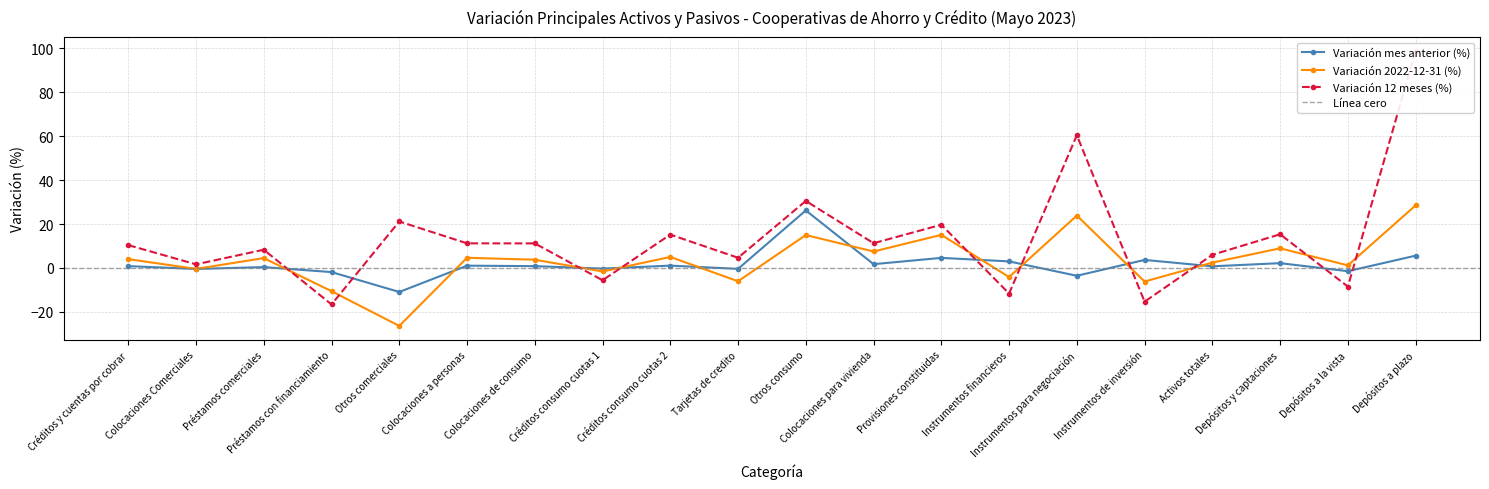

What is the total value across all series at Créditos consumo cuotas 1?

-7.5